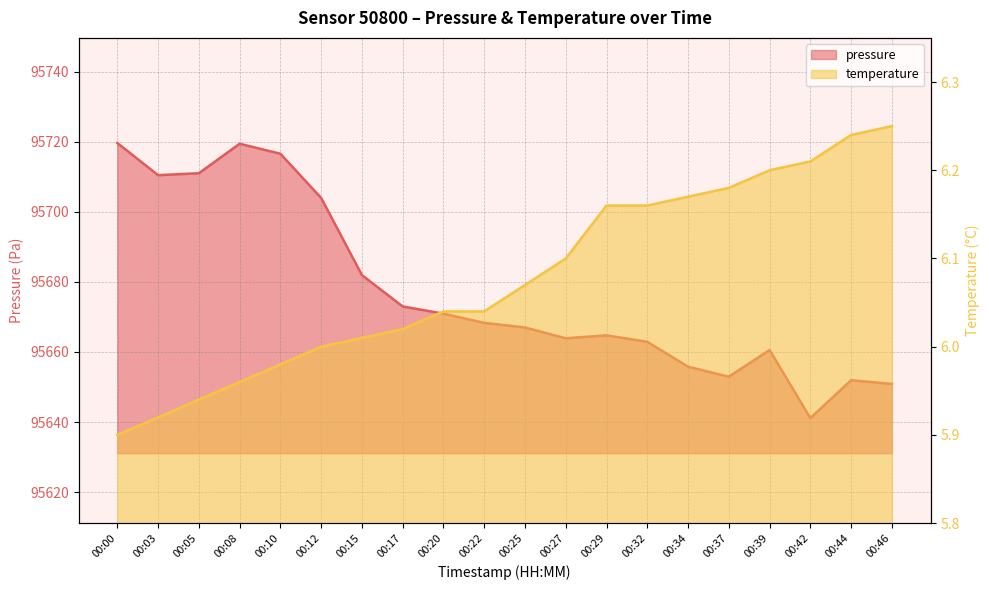

Where does the temperature series first go above 6?

00:15